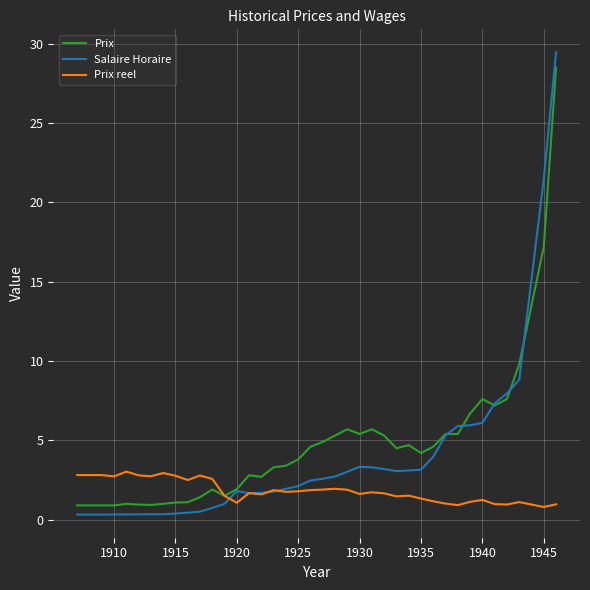

Which series has the largest range (max minus min)?

Salaire Horaire